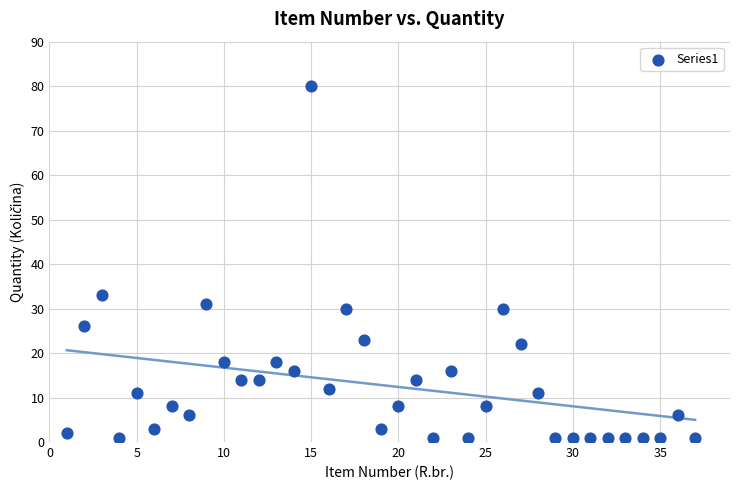

What is the range of X values (max minus min)?

36